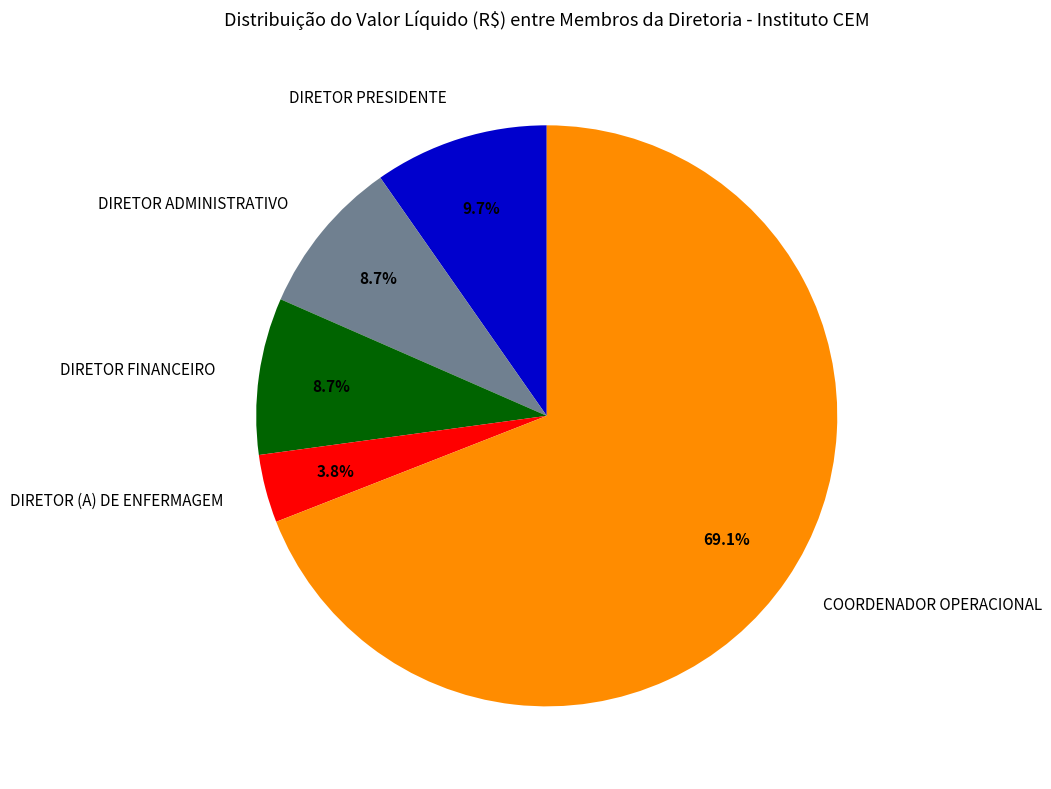

To the nearest percent, what portion does DIRETOR ADMINISTRATIVO represent?

9%